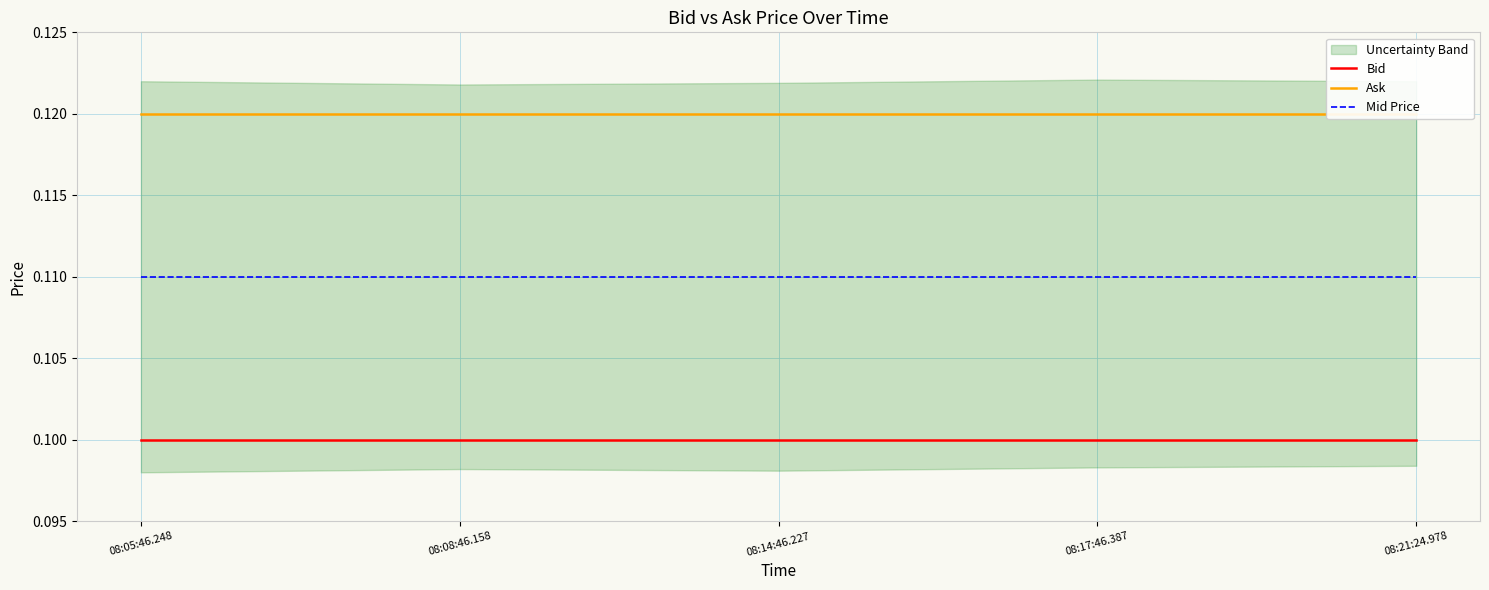

What is the maximum value for Ask?

0.1